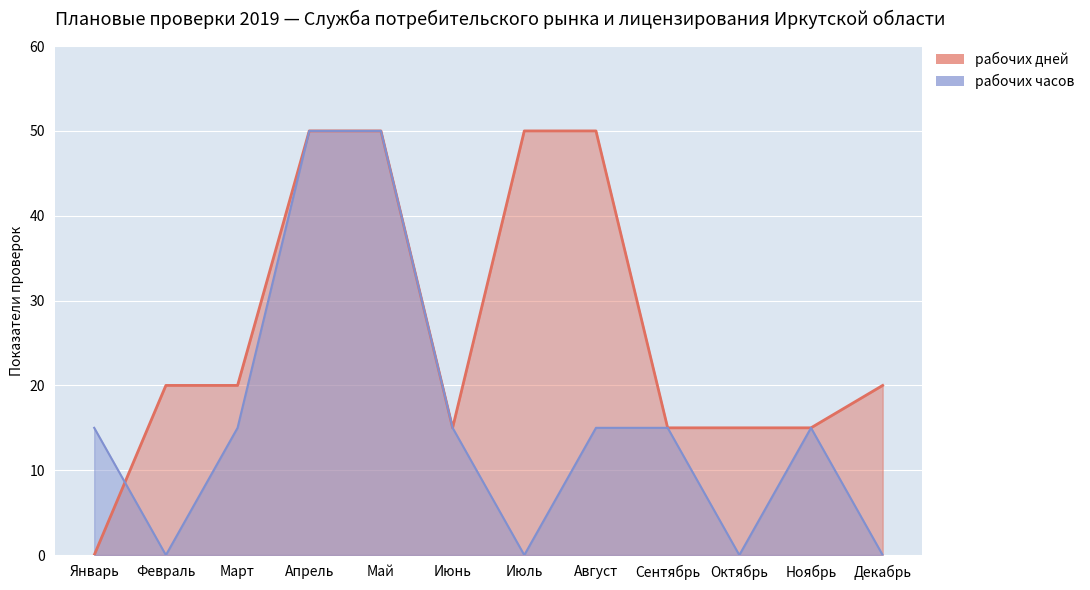

Does the chart display data point markers on the line(s)?

No